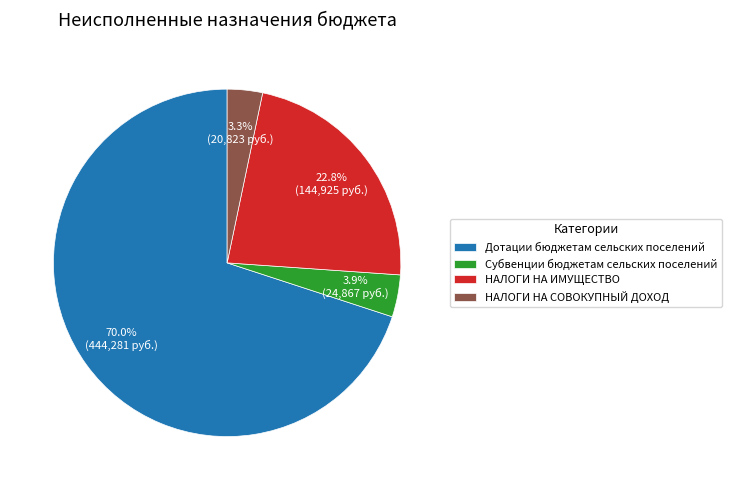

Which category has the smallest portion of the pie?

НАЛОГИ НА СОВОКУПНЫЙ ДОХОД